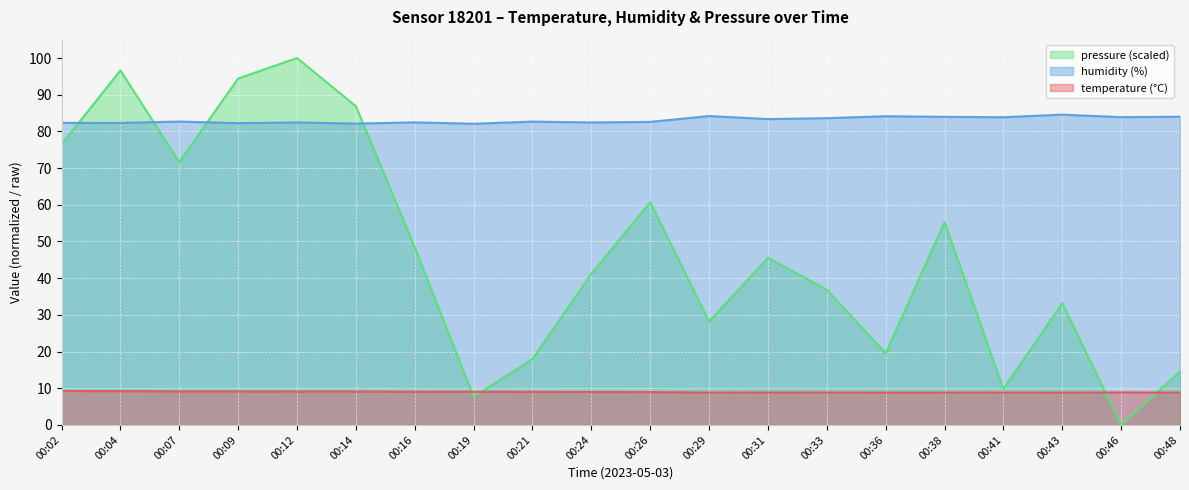

List the series in order of their peak value, highest first.

pressure (scaled), humidity (%), temperature (°C)